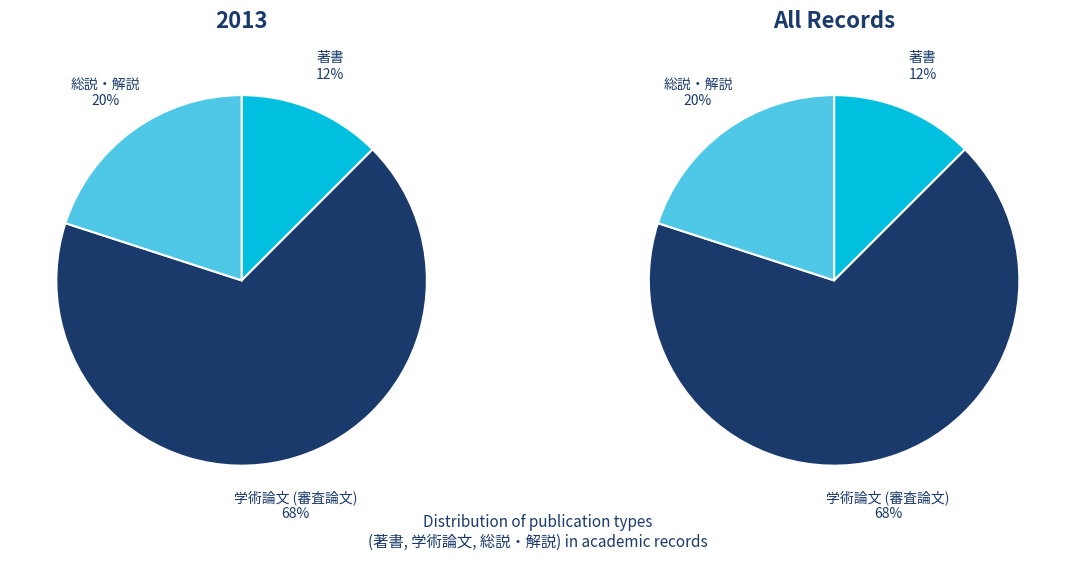

What is the smallest slice in the pie chart?

著書